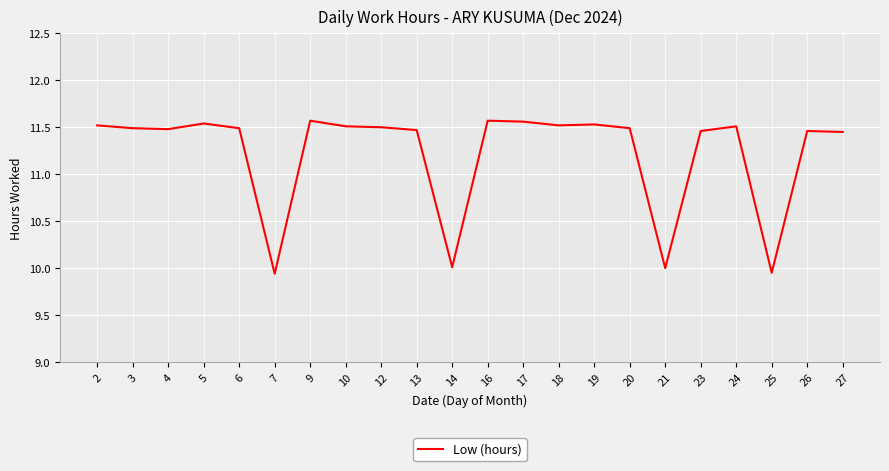

The chart shows a value of 20.1 at 20. True or false?

False